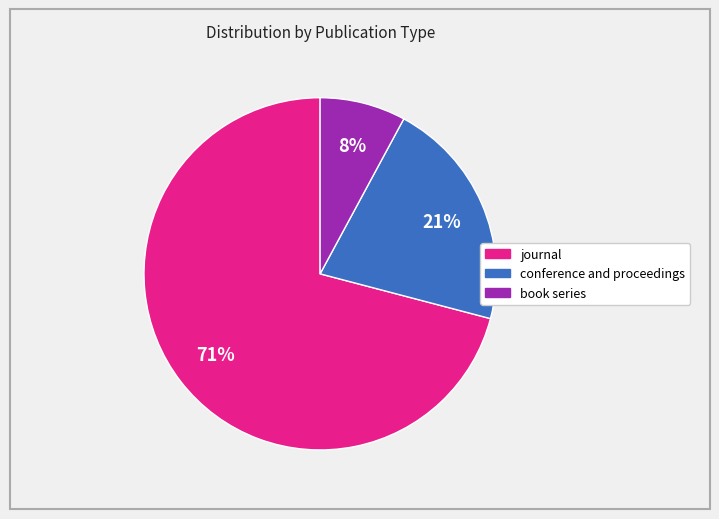

True or false: conference and proceedings accounts for 15% of the total.

False